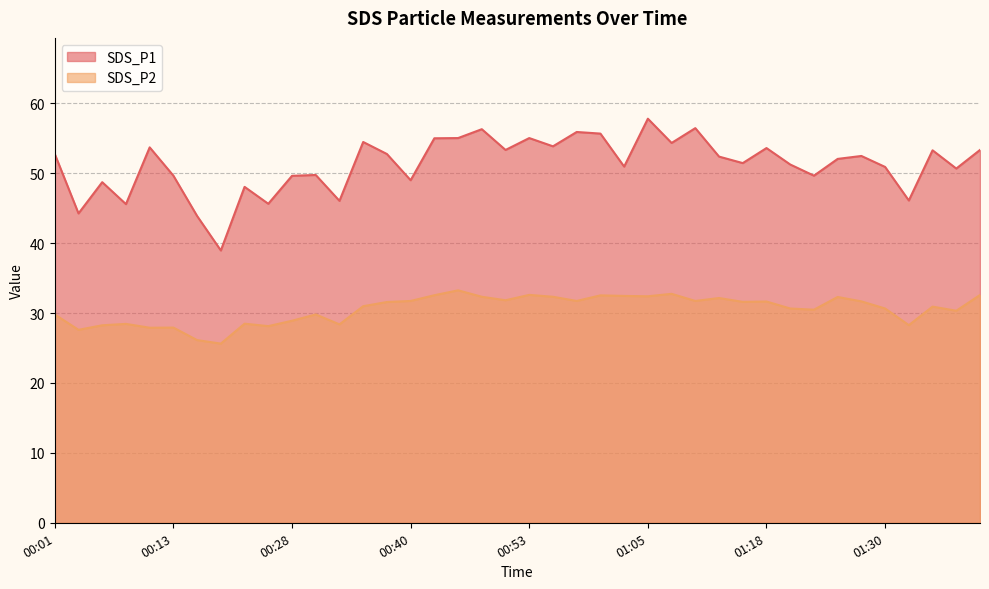

Which series has the largest total across all categories?

SDS_P1